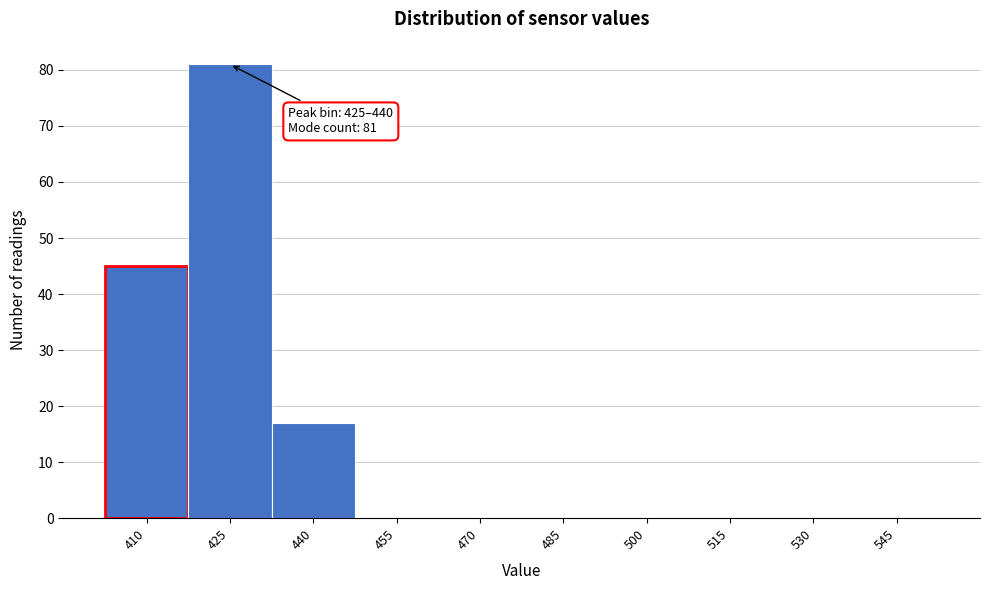

Reading right to left, extract all data points from this chart.

545=0	530=0	515=0	500=0	485=0	470=0	455=0	440=17	425=81	410=45